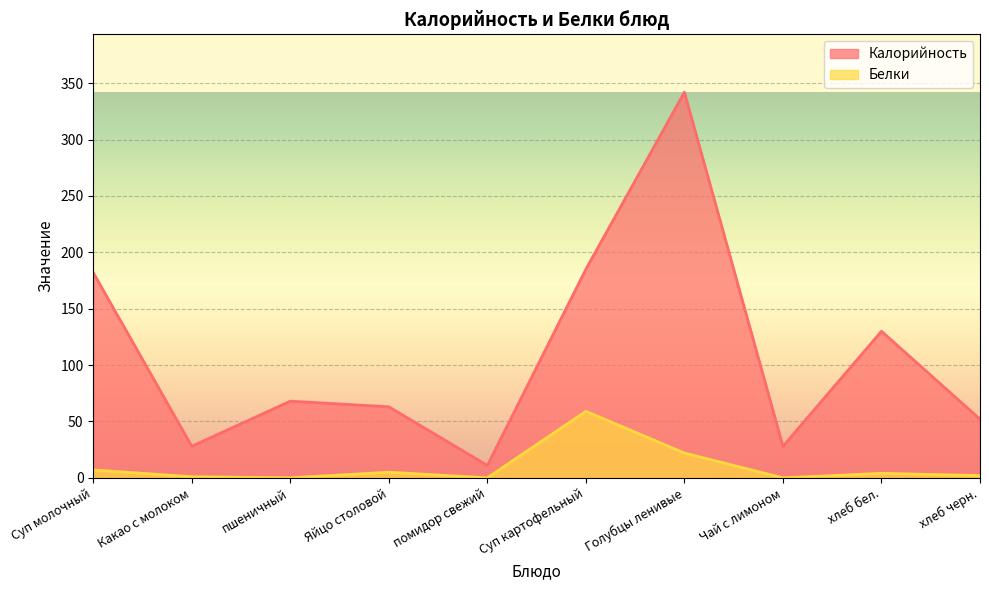

Which series has the largest total across all categories?

Калорийность